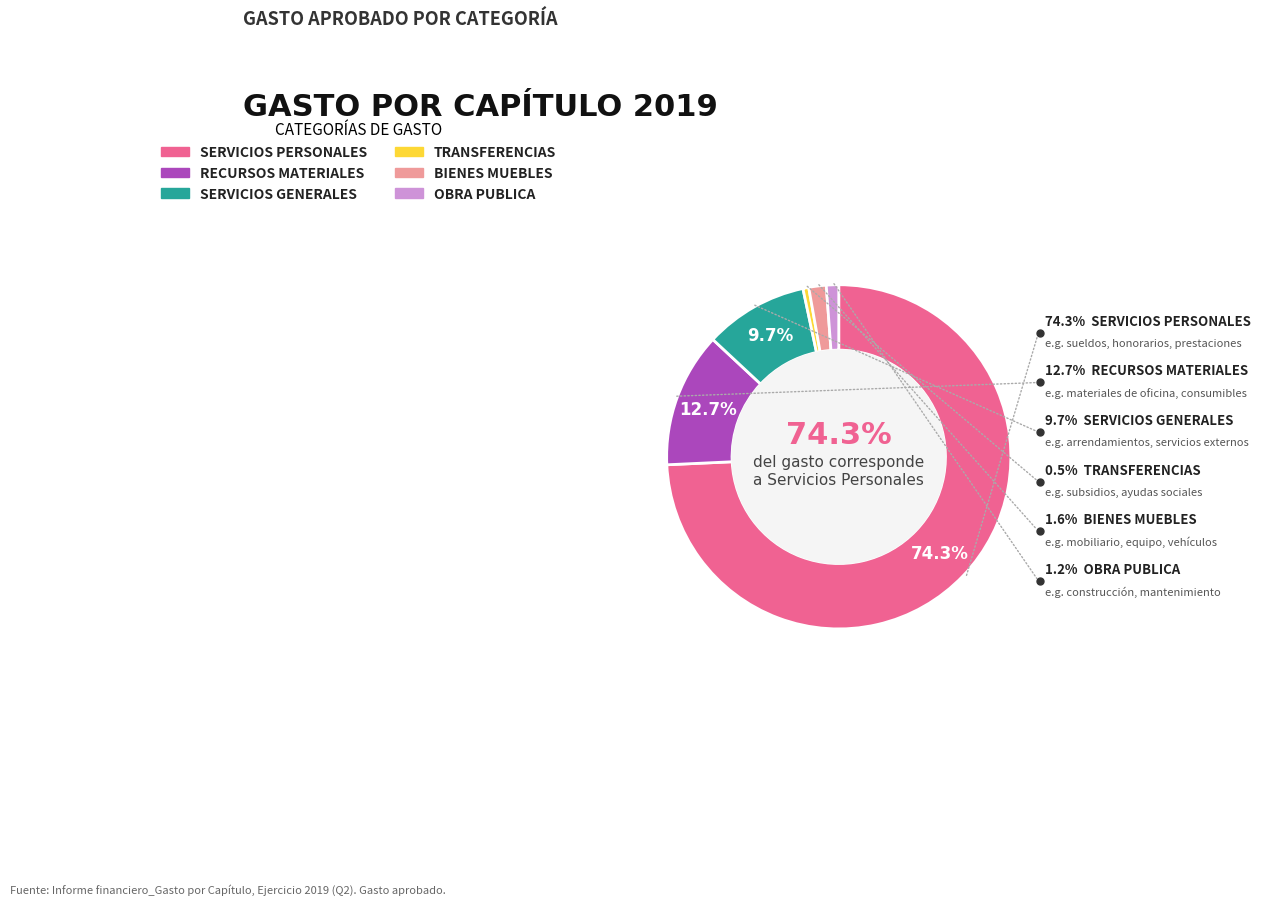

Combined, do OBRA PUBLICA and RECURSOS MATERIALES account for over 50%?

No